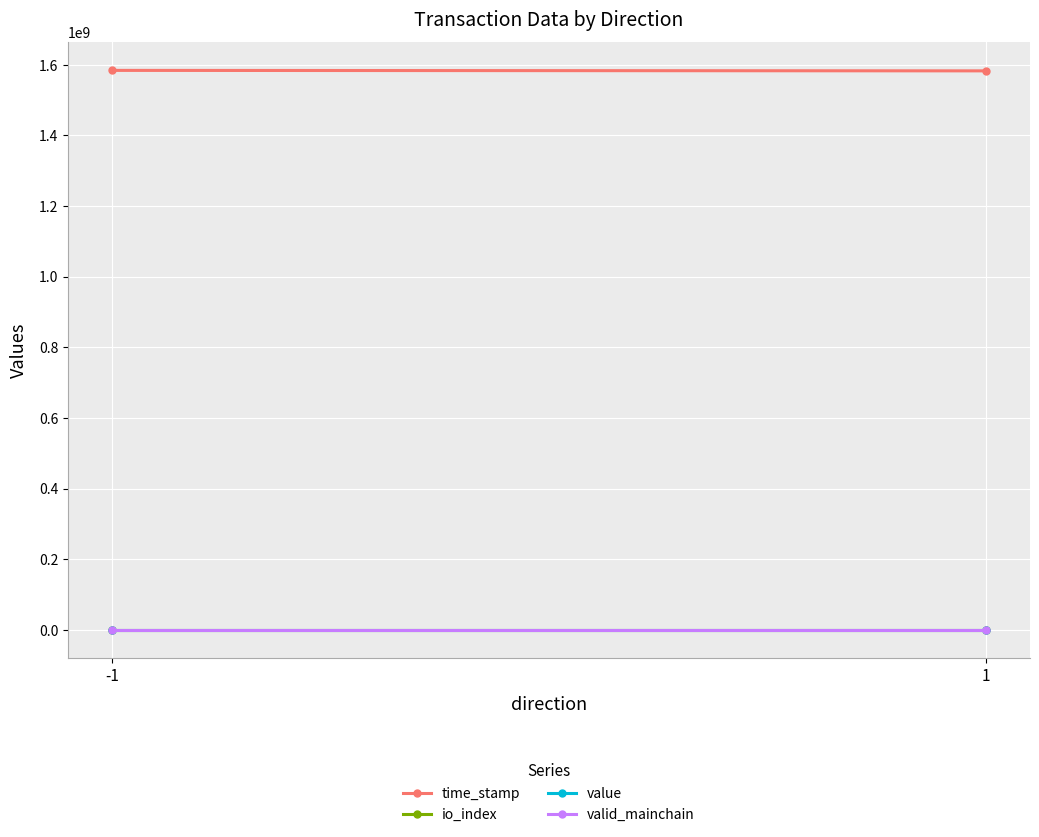

Which category has the lowest value in the valid_mainchain series?

-1